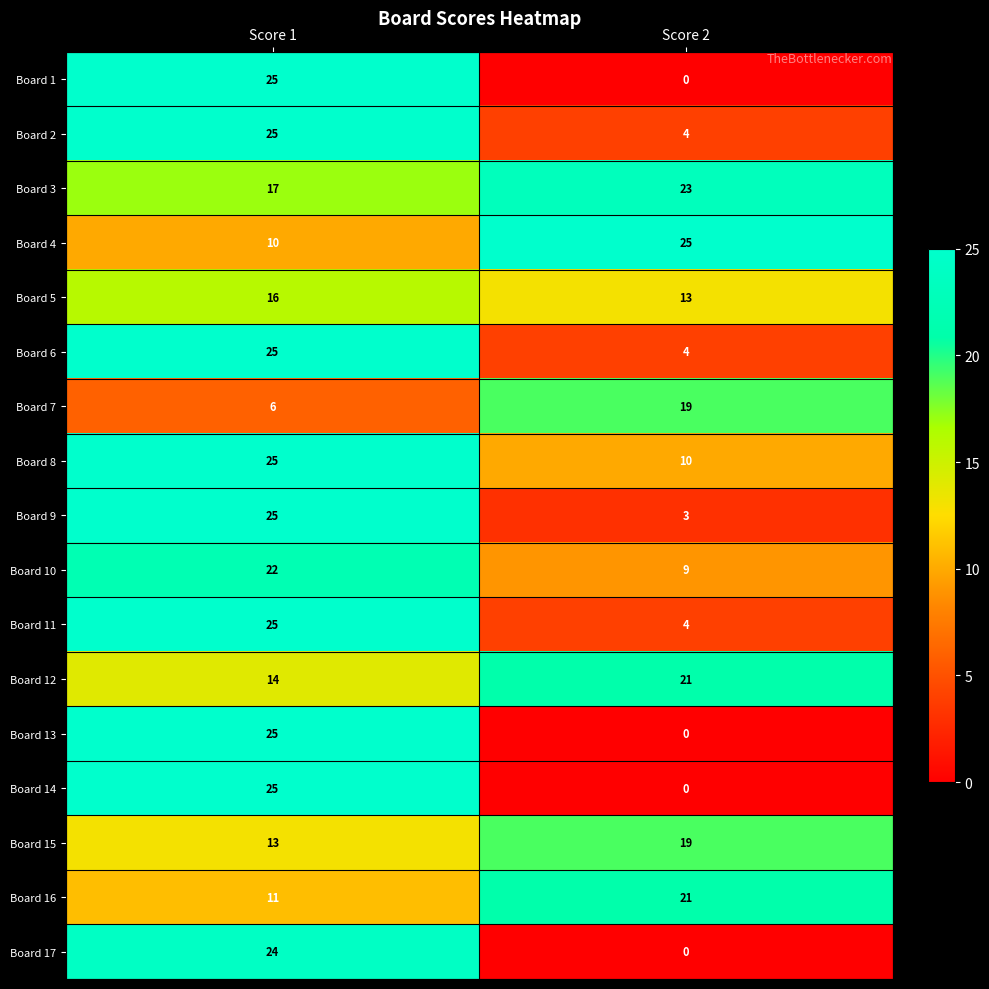

Is it true that Board 16 equals 6 at Score 1?

False